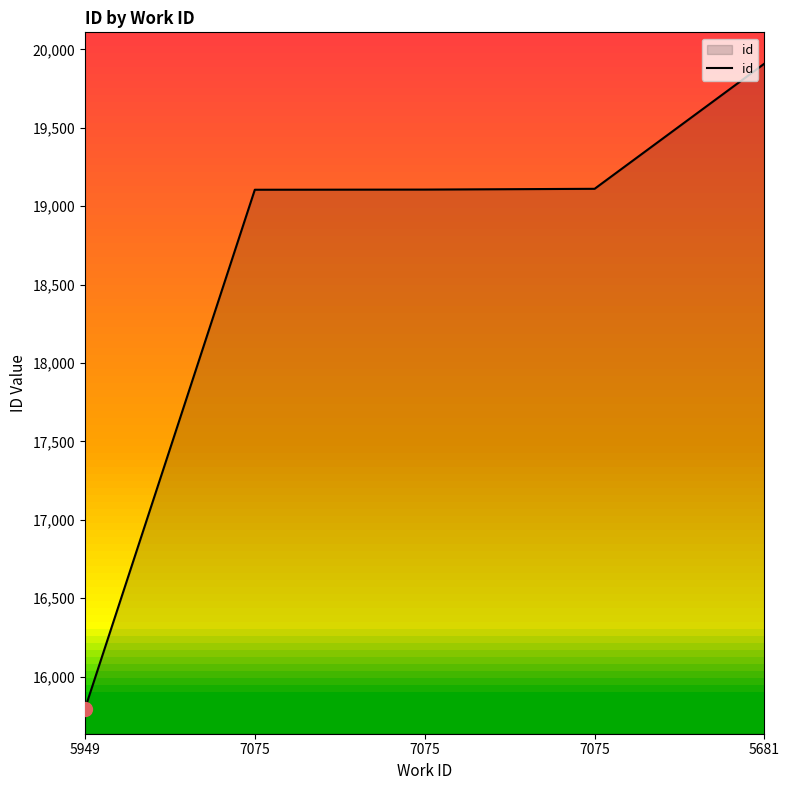

Where does the data first go above 19106?

7075